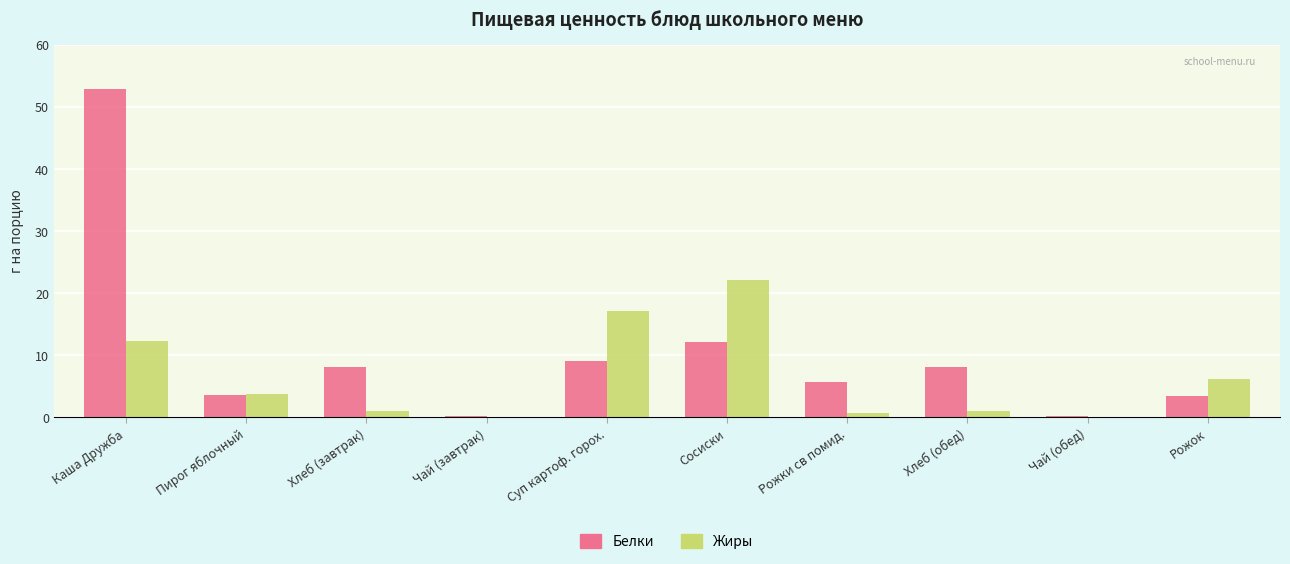

Is it true that Белки equals 3.5 at Хлеб (завтрак)?

False